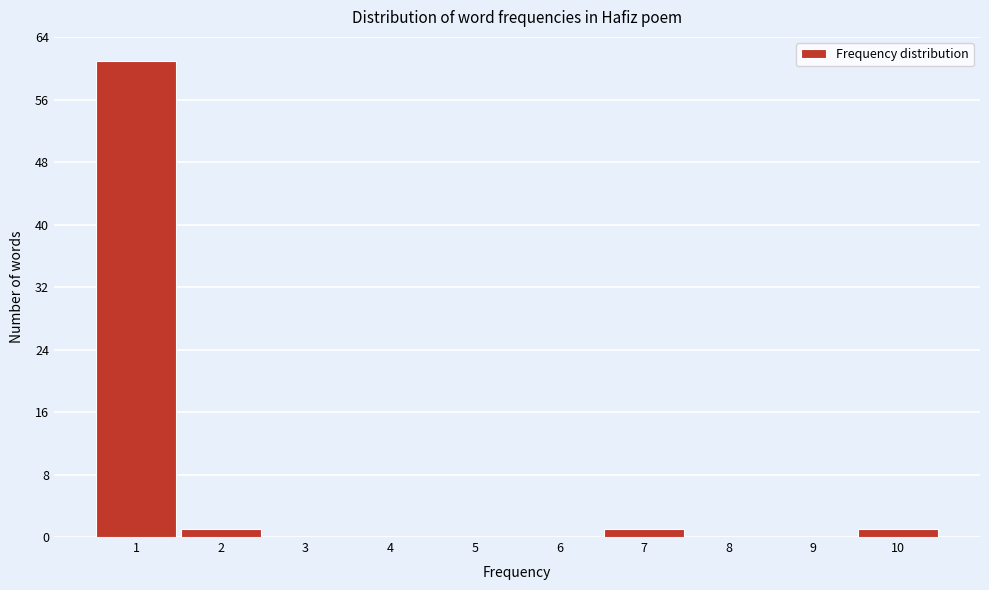

What is the height of the bar covering 0.5 to 1.5 on the x-axis? The values are not printed on the chart, so give them approximately, as read against the axis.

61